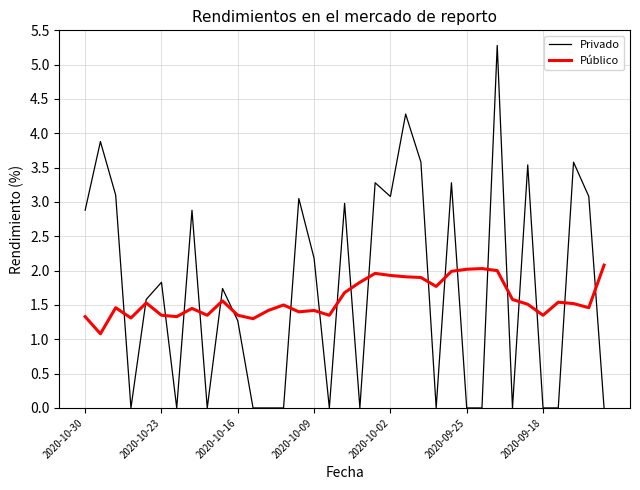

What is the maximum value for Privado?

5.3